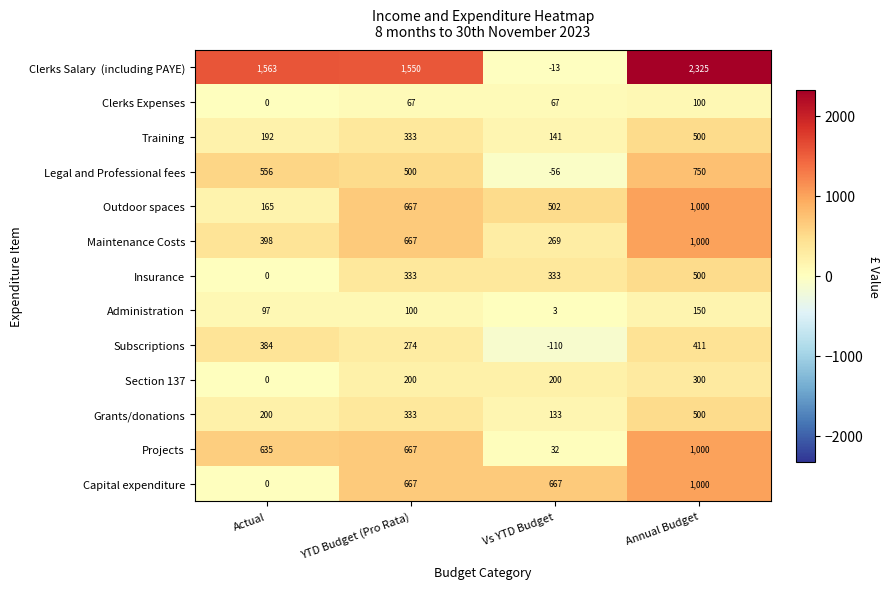

What is the difference between the highest and lowest values at Annual Budget?

2225